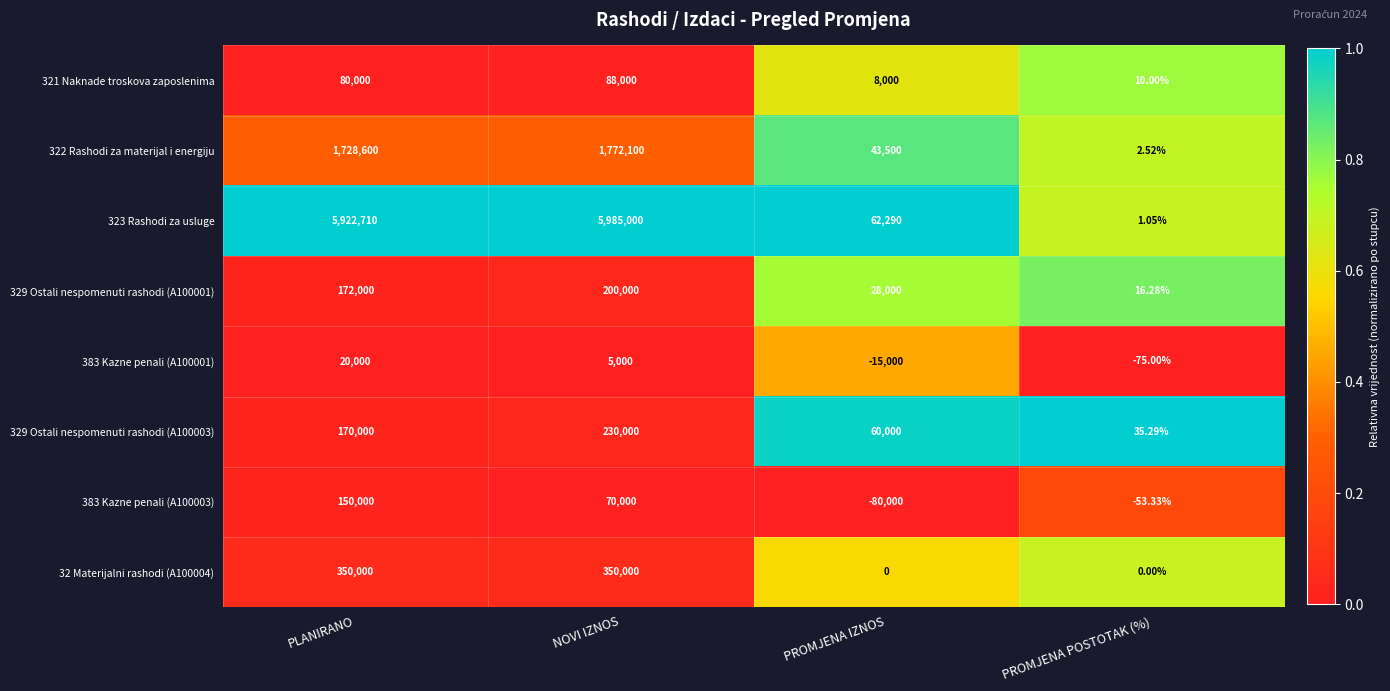

At how many categories does at least one series exceed 0?

4